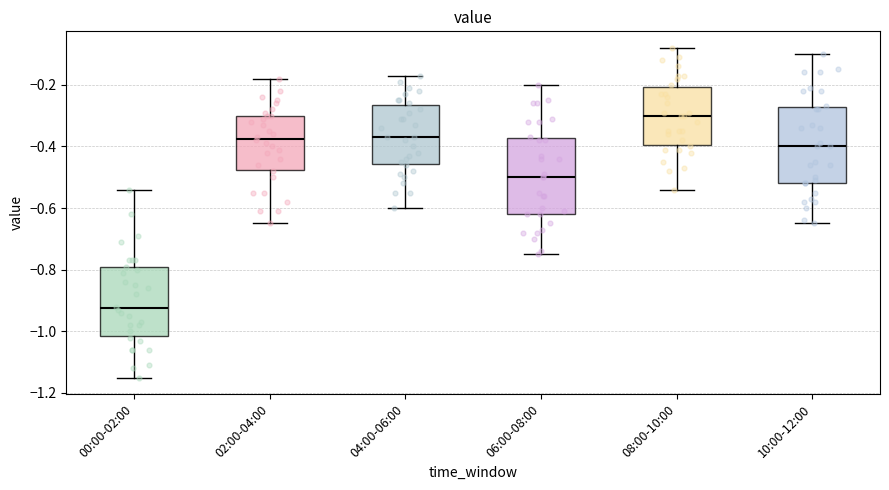

Which box has the lowest median line?

00:00-02:00